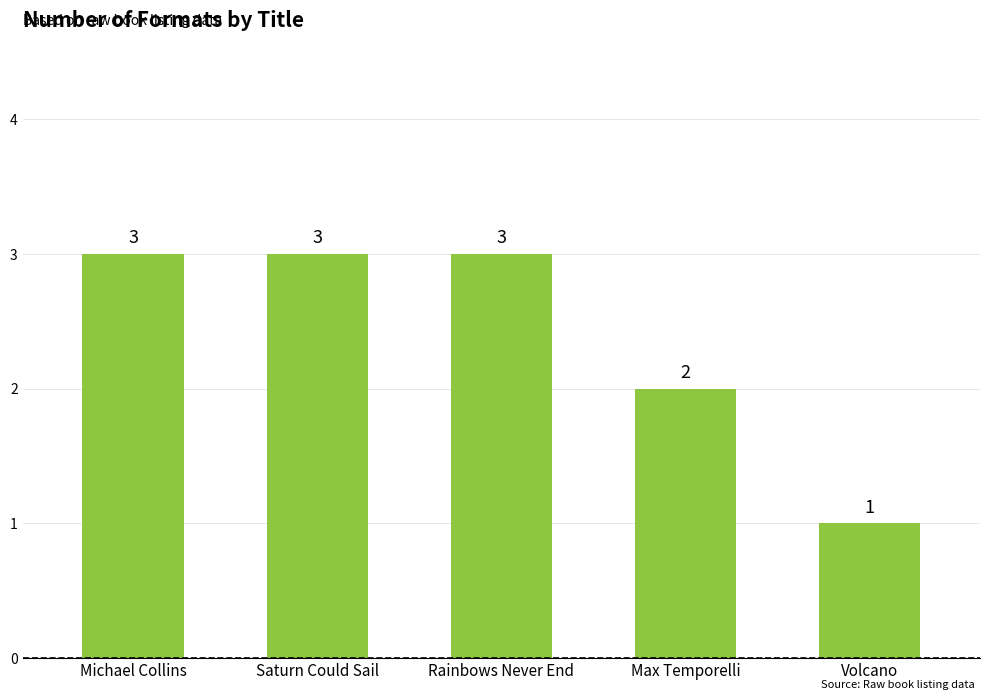

Is it true that the value at Rainbows Never End is 5?

False